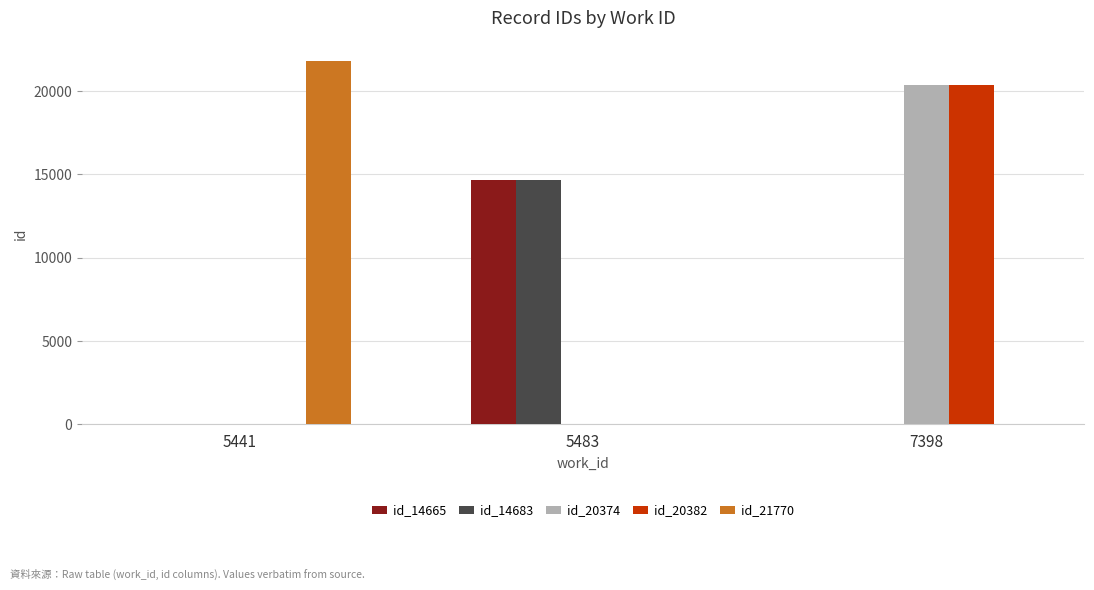

How many values in the id_20374 series exceed 0?

1